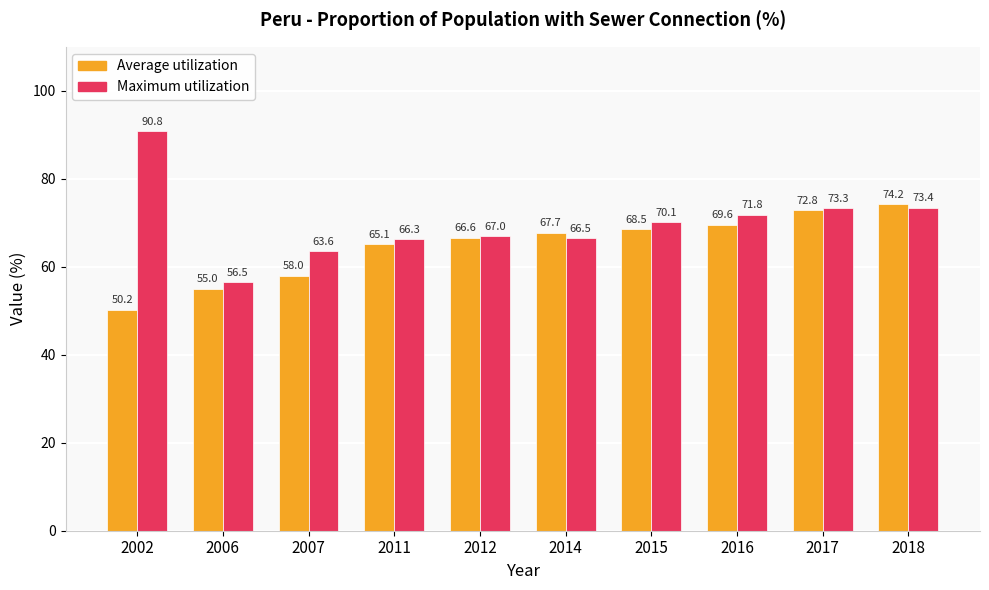

What is the sum of the Maximum utilization values at 2014 and 2006?

123.0